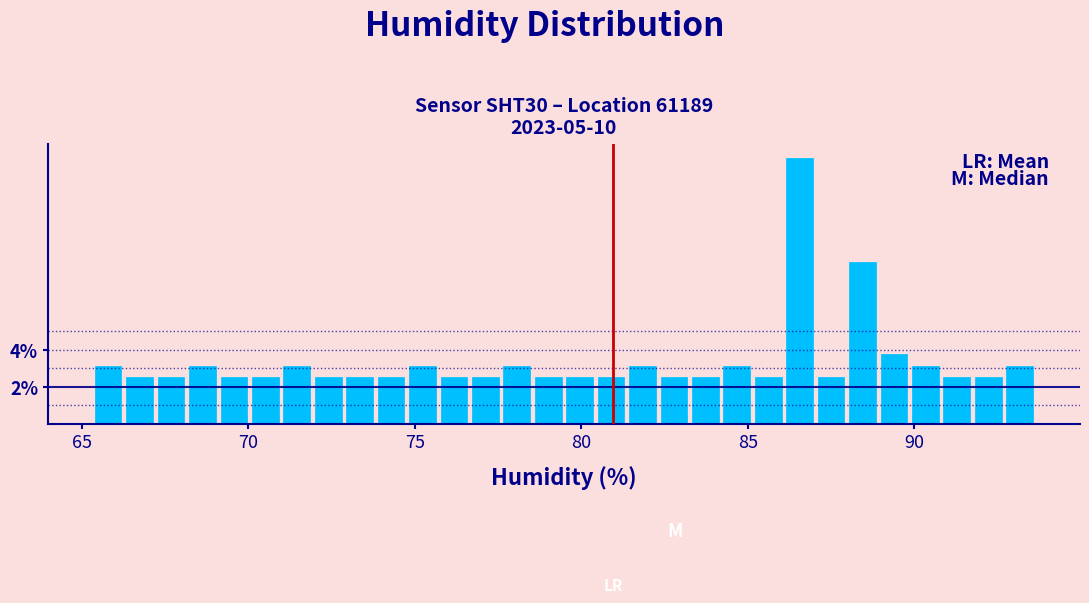

Around what value on the x-axis is the tallest bar? Give the approximate position of its centre, as read against the axis.

86.5